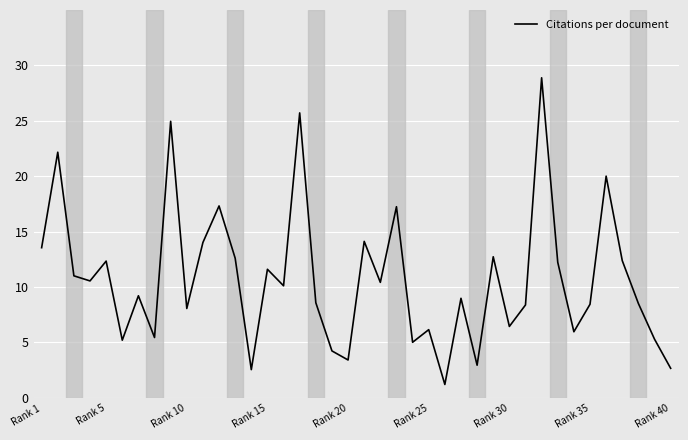

What is the difference between the maximum and minimum values?

27.7